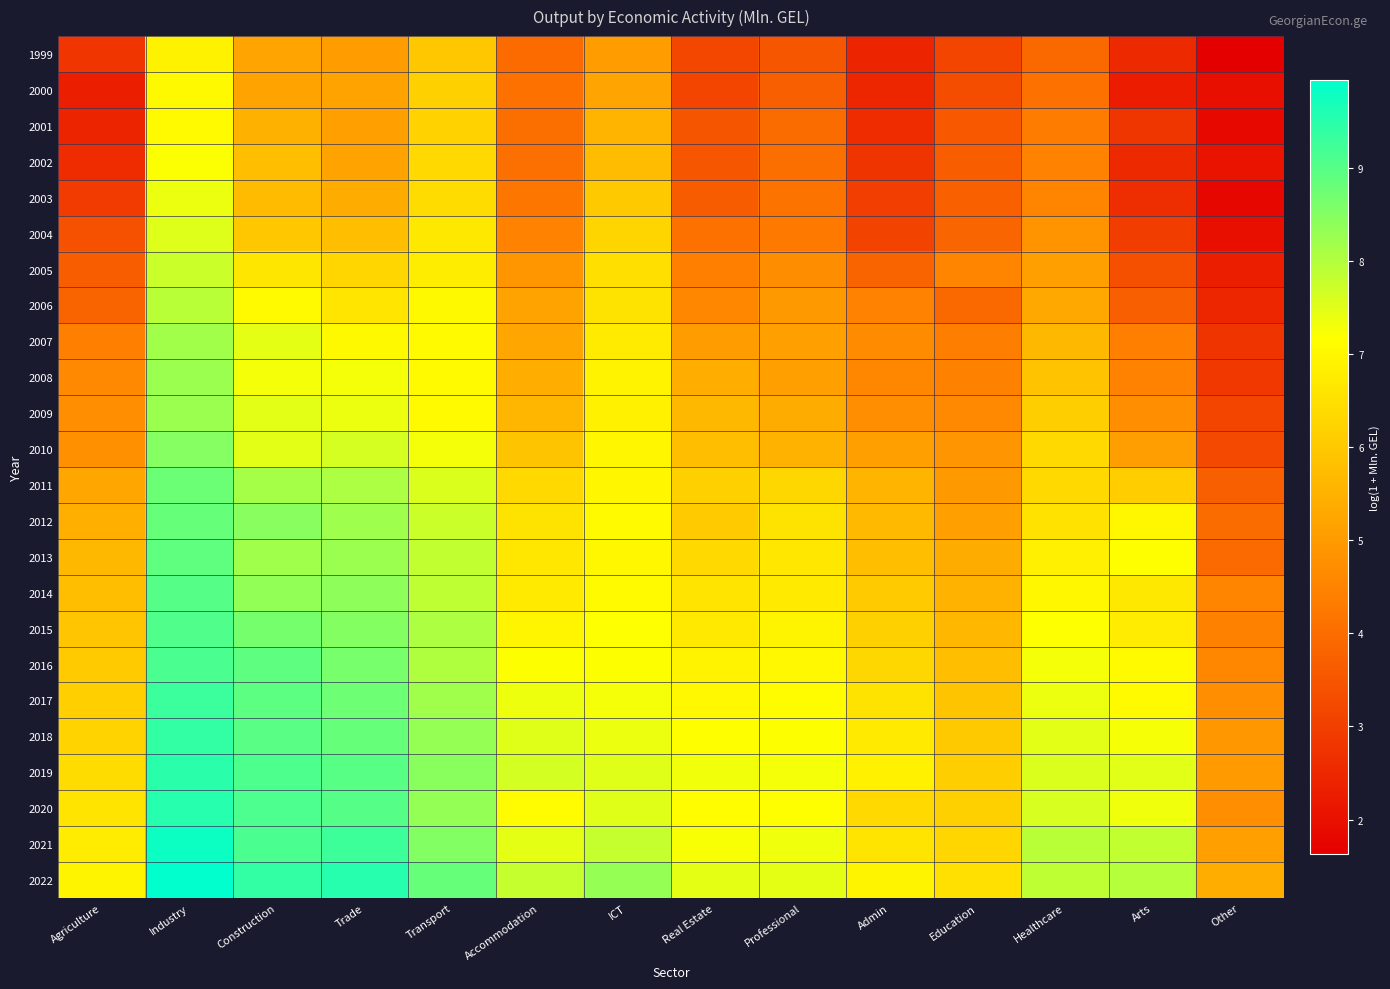

How many categories are shown in the chart?

14